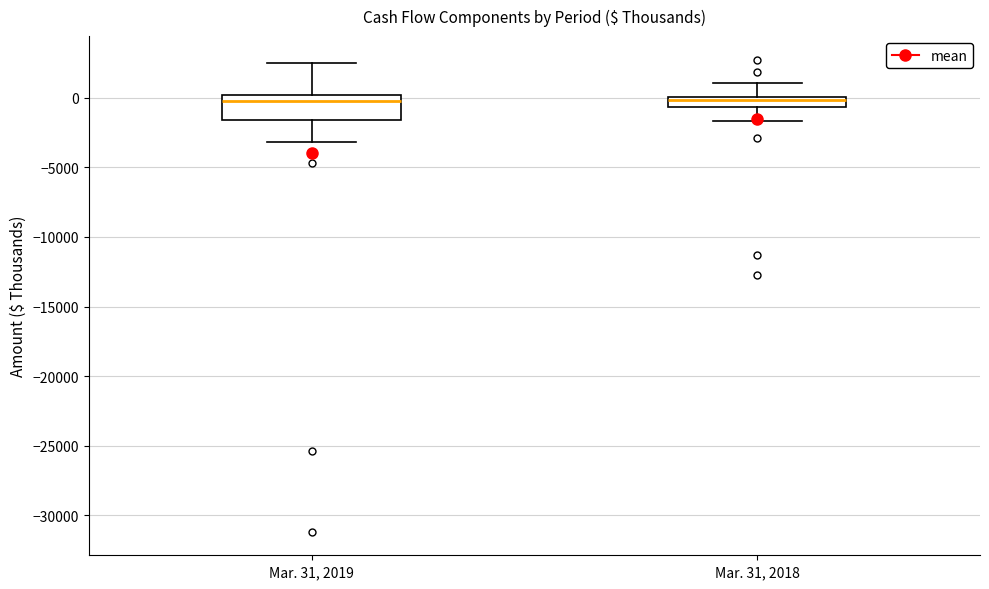

Which box is the tallest, from its lower edge to its upper edge?

Mar. 31, 2019